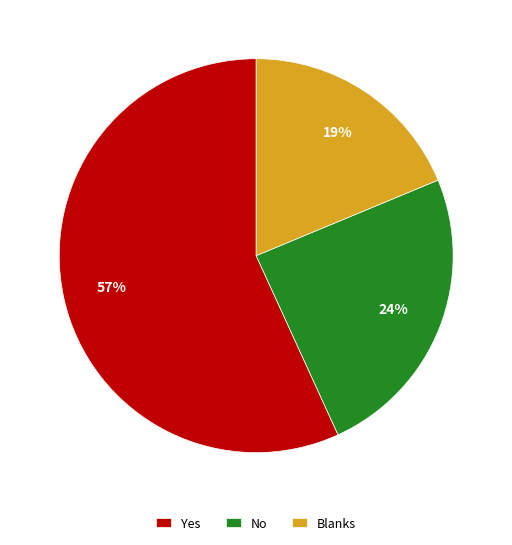

How many segments does this pie chart have?

3